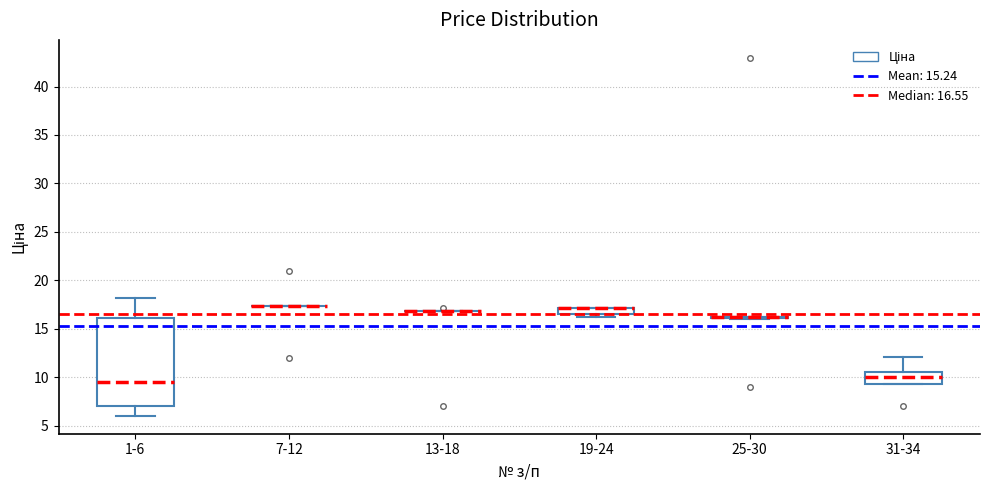

Which box is the tallest, from its lower edge to its upper edge?

1-6